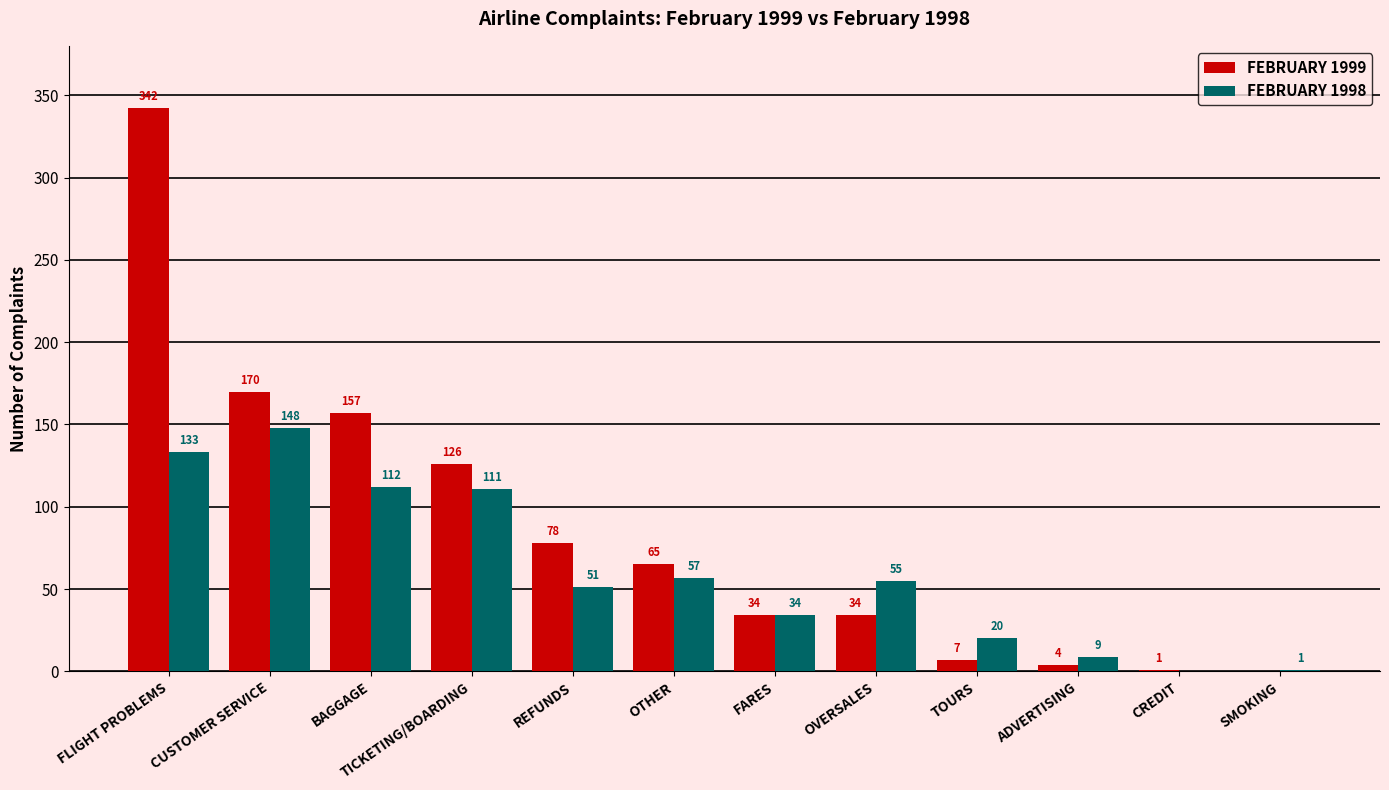

Are the bars grouped side by side (vs. stacked)?

Yes